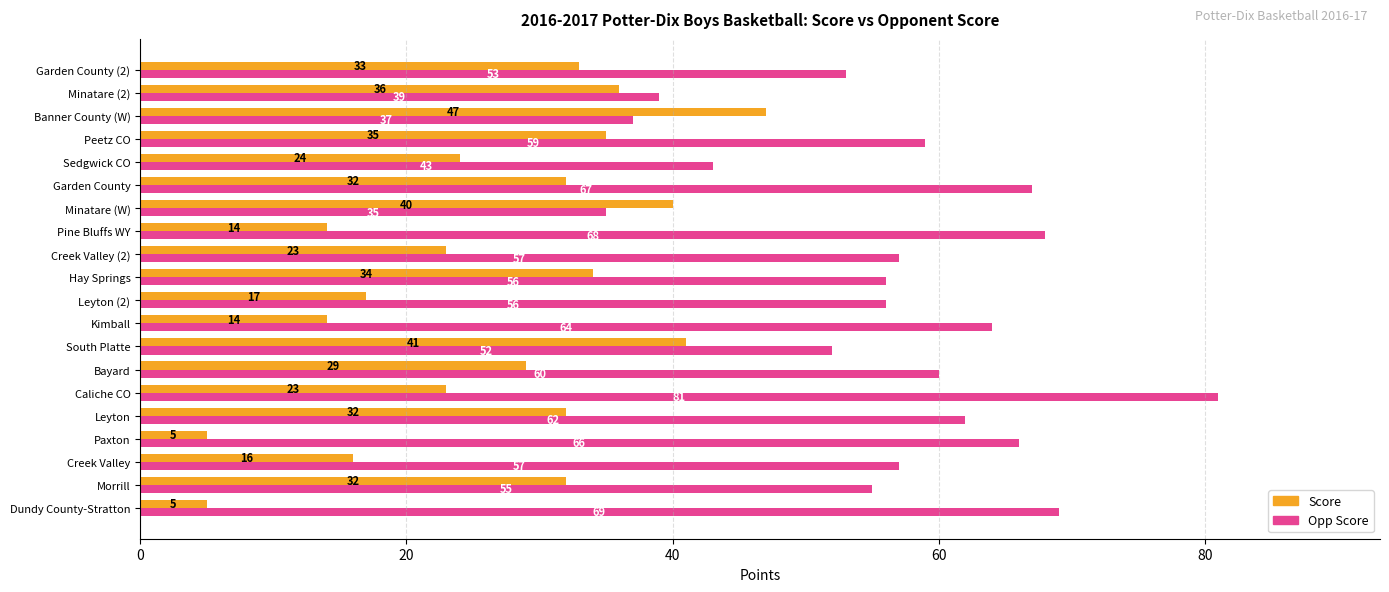

Which series has the widest spread of values?

Opp Score